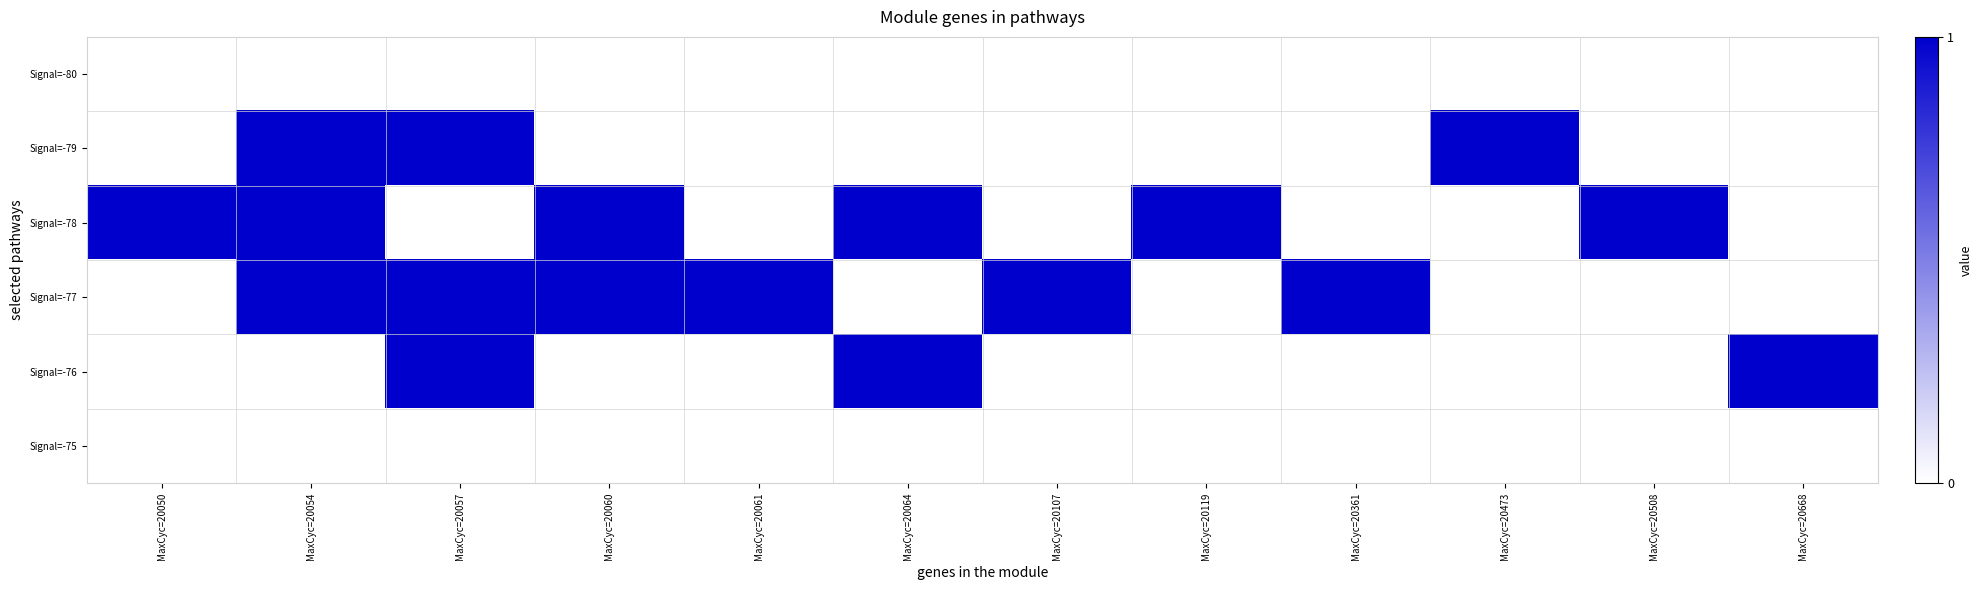

Which has a higher value, MaxCyc=20668 or MaxCyc=20361?

MaxCyc=20668